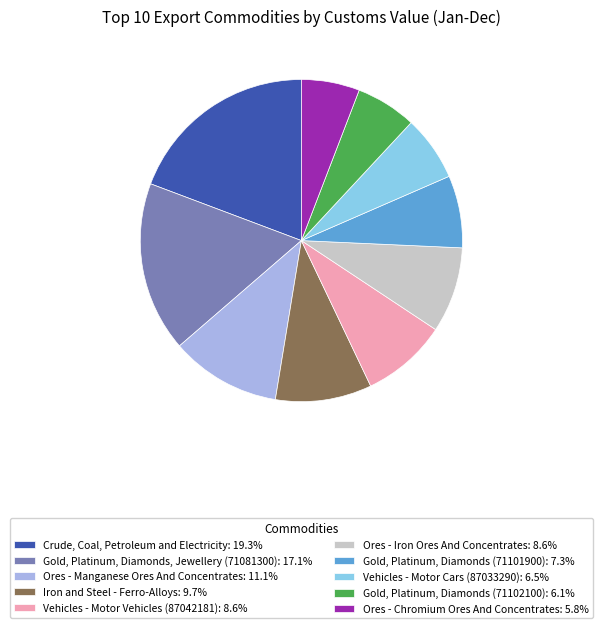

The Iron and Steel - Ferro-Alloys slice represents 10% of the pie. True or false?

True